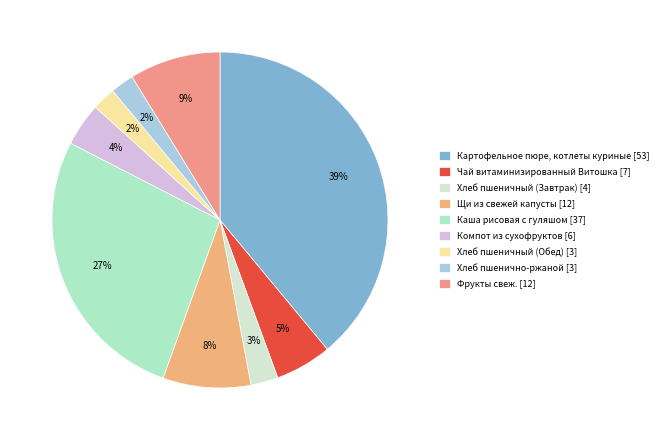

What is the change in value from Хлеб пшеничный (Завтрак) to Щи из свежей капусты?

+8.0